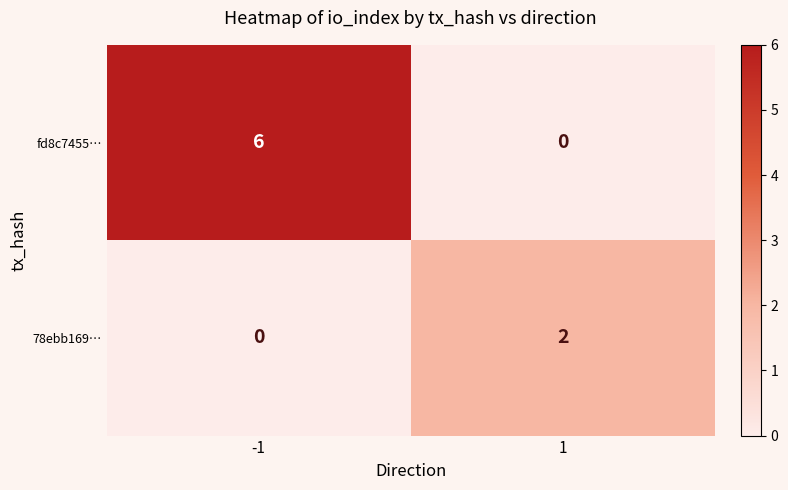

Reading right to left, extract all data points from this chart.

fd8c7455…: 1=0	-1=6
78ebb169…: 1=2	-1=0